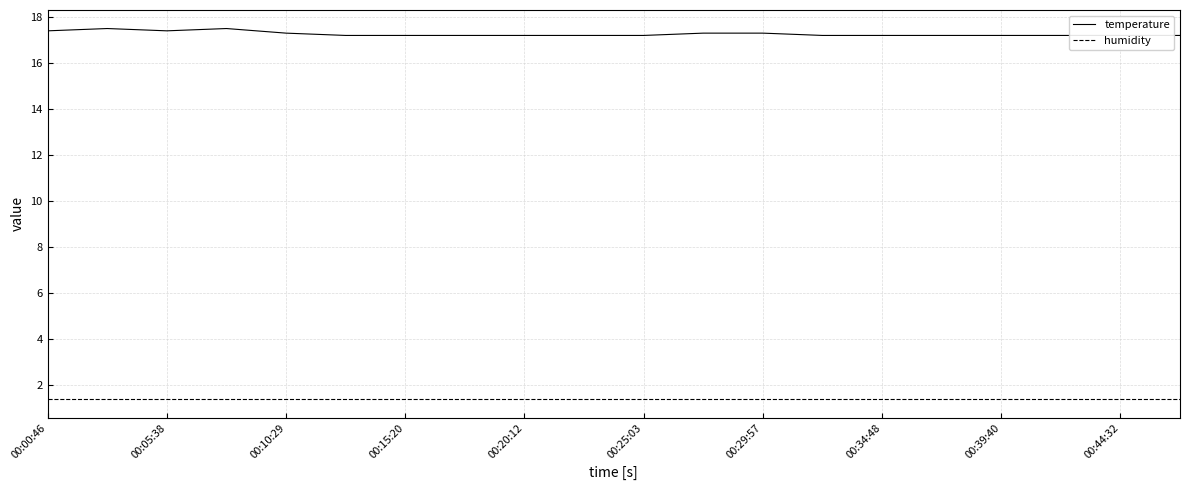

The temperature series shows 17.2 at 00:44:32. True or false?

True